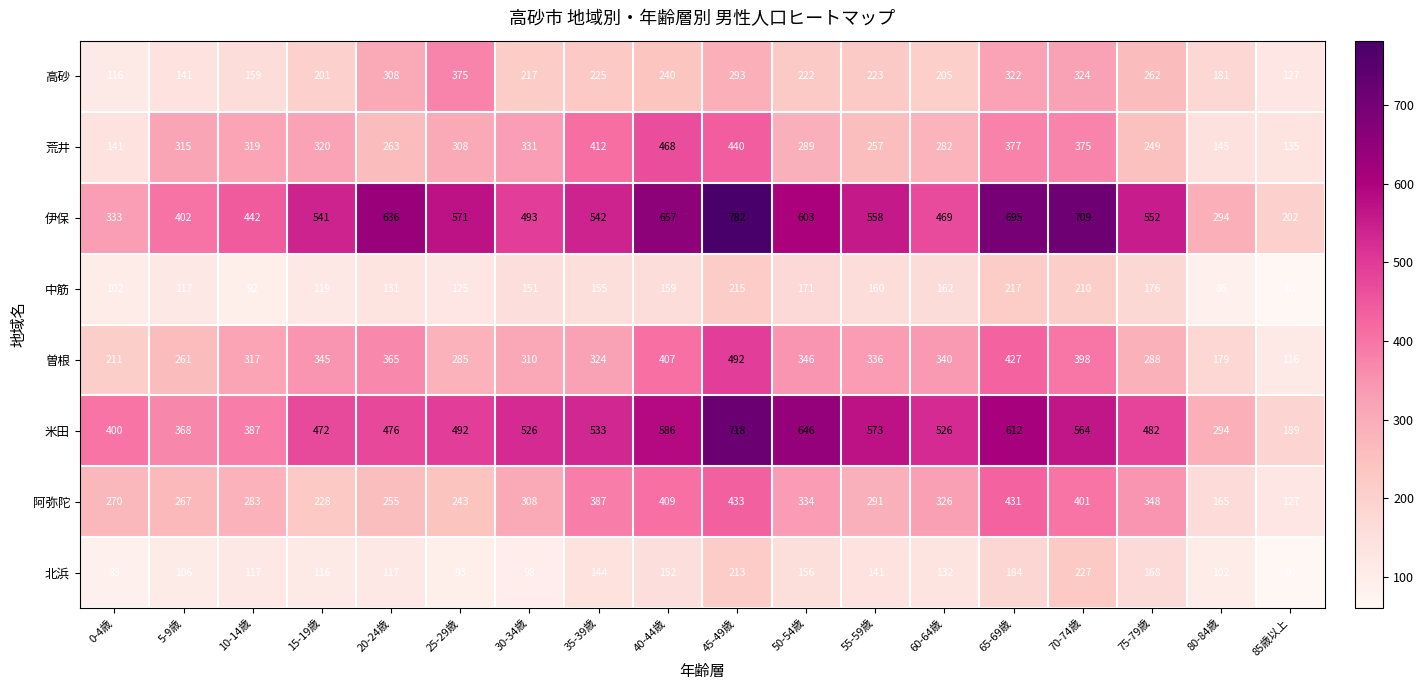

At 10-14歳, list the series in order from largest to smallest.

伊保, 米田, 荒井, 曽根, 阿弥陀, 高砂, 北浜, 中筋